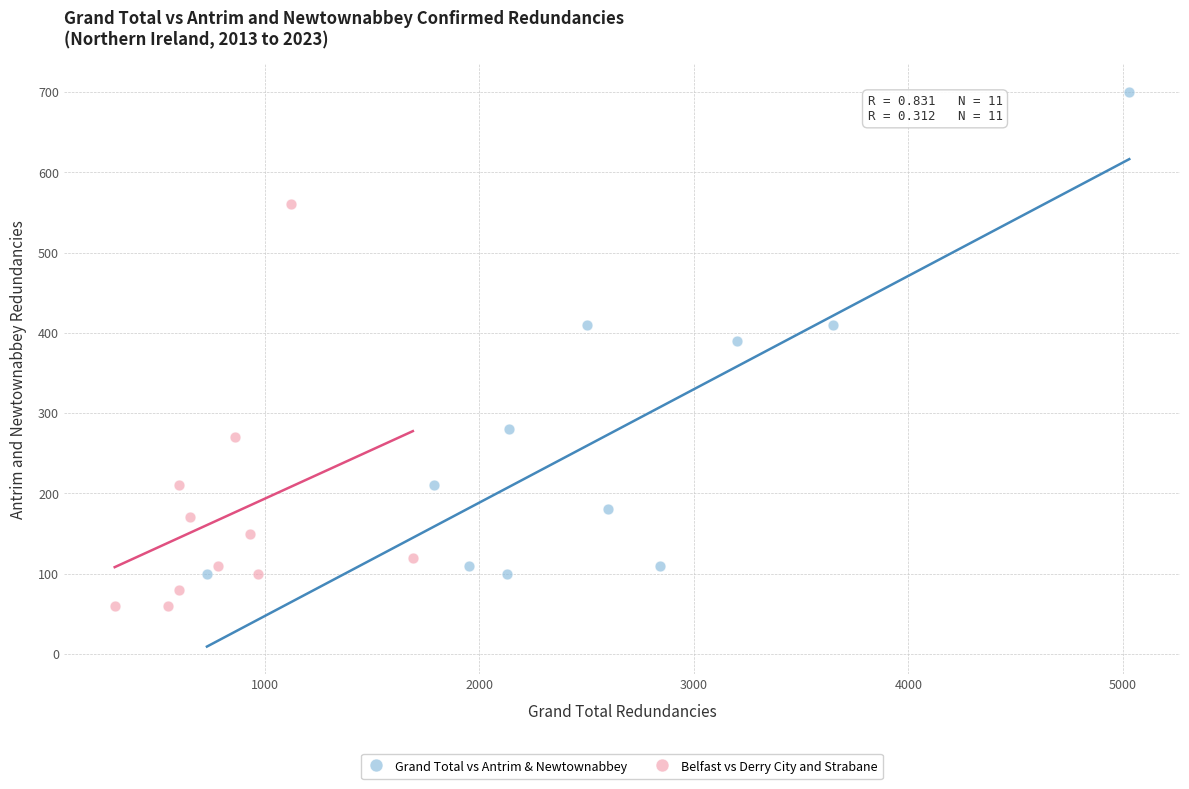

Which series contains the highest Y value?

Grand Total vs Antrim & Newtownabbey